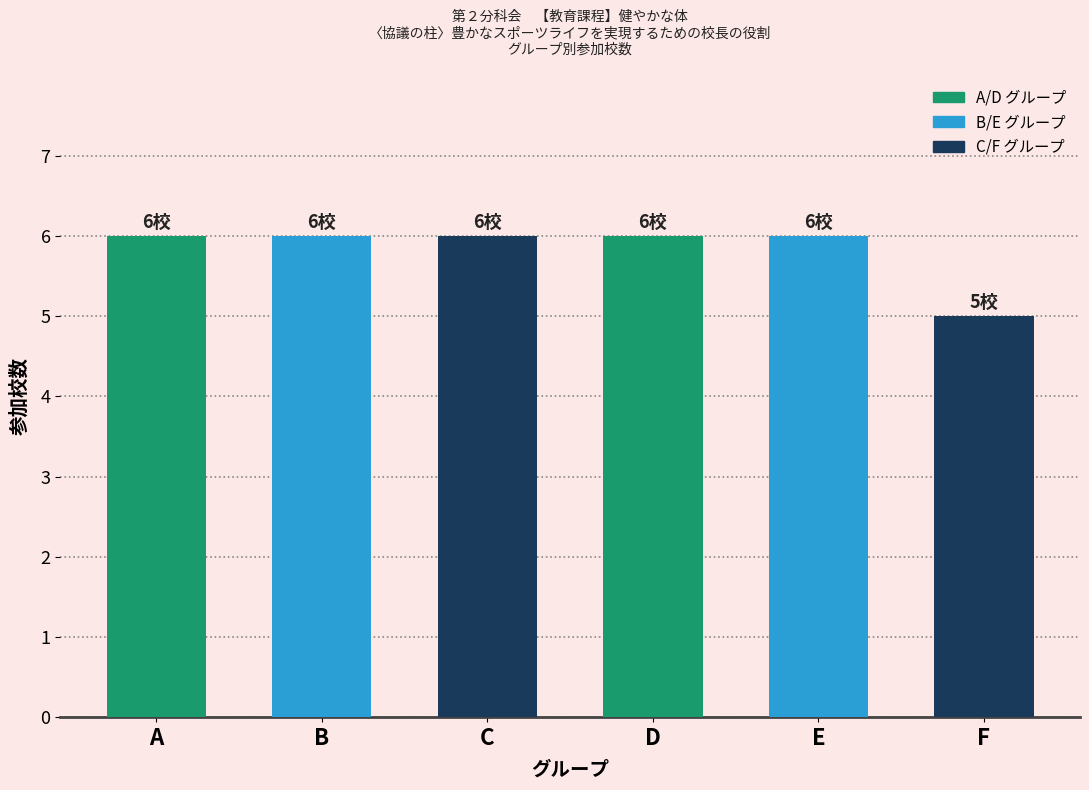

What is the ratio of the value at B to the value at C?

1.0